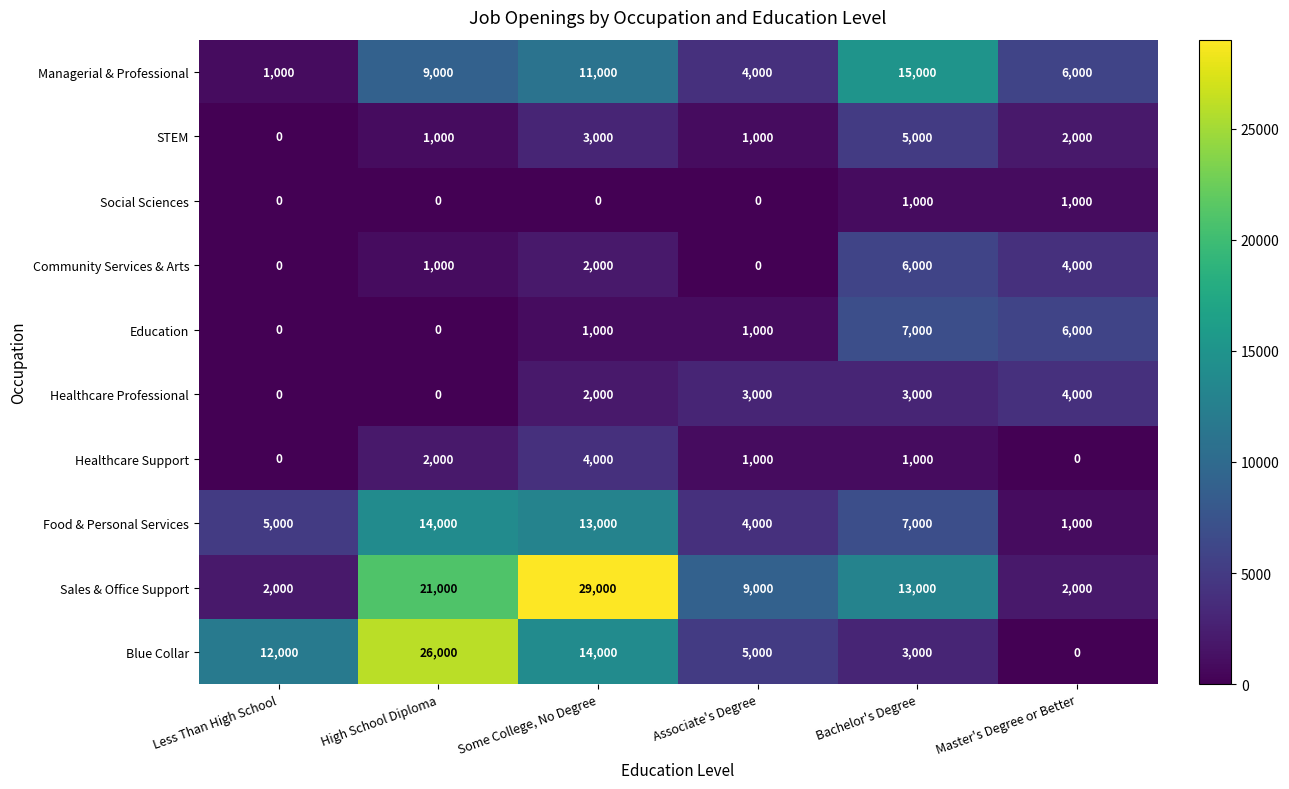

What is the difference between the maximum and minimum values in the Healthcare Professional series?

4000